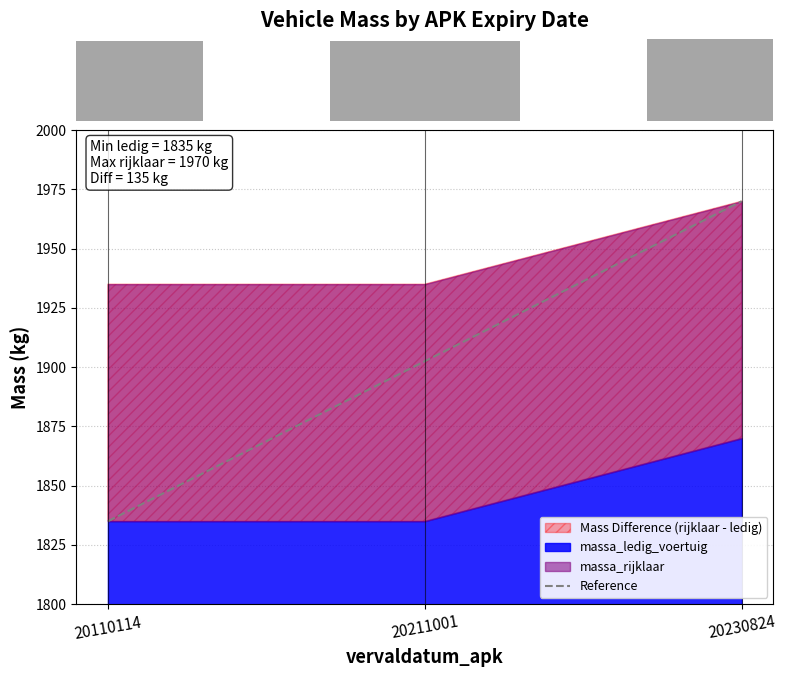

The chart shows a value of 2521 at 20110114. True or false?

False